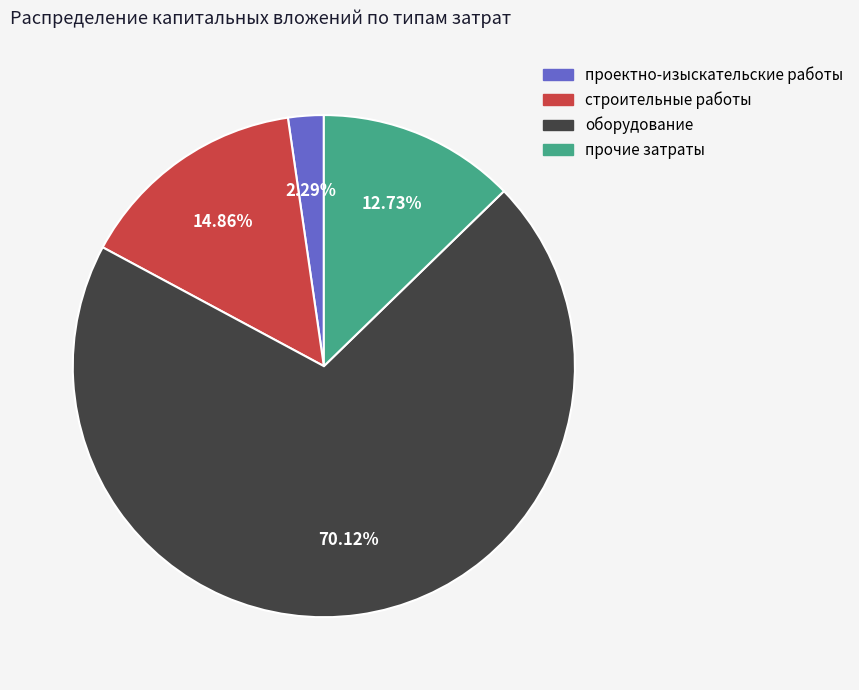

To the nearest percent, what percentage of the pie is строительные работы?

15%